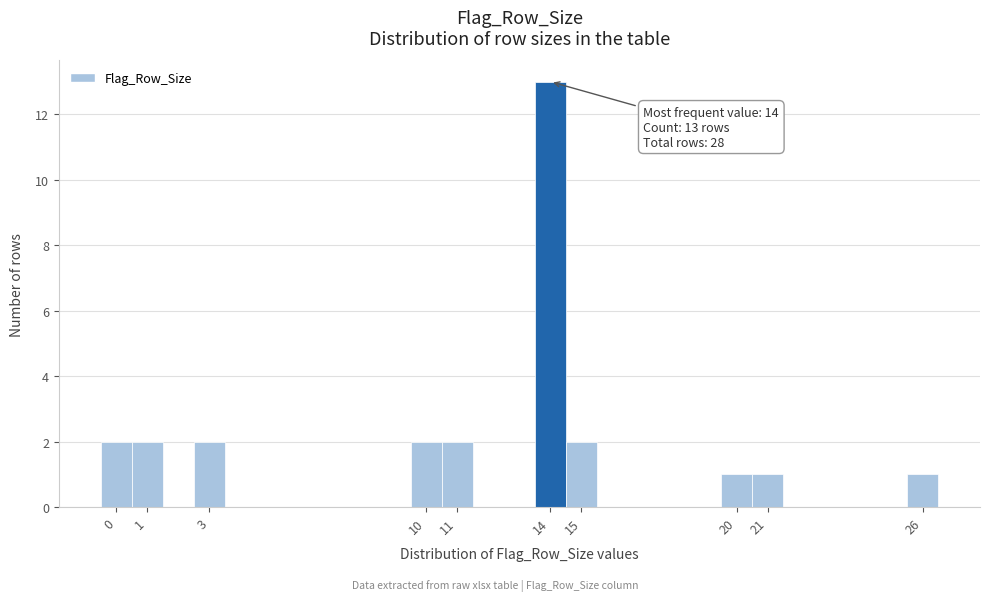

Over which range of the x-axis is the bar tallest?

13.5 to 14.5